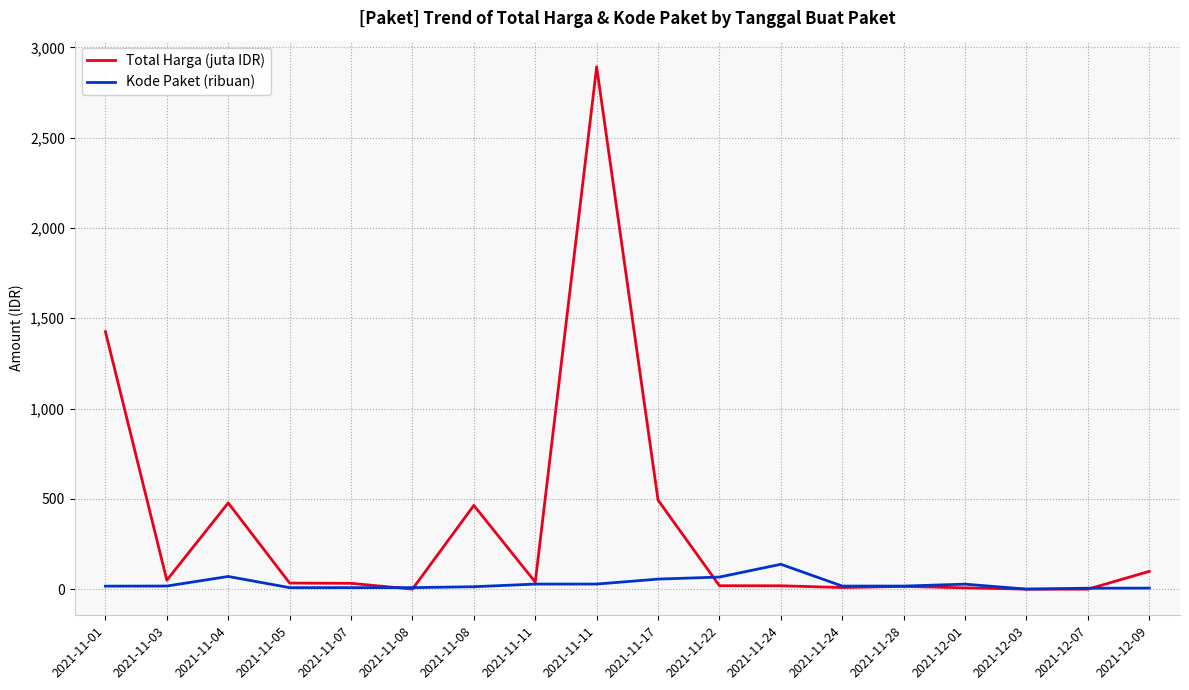

Rank the series at 2021-11-17 from lowest to highest value.

Kode Paket (ribuan), Total Harga (juta IDR)